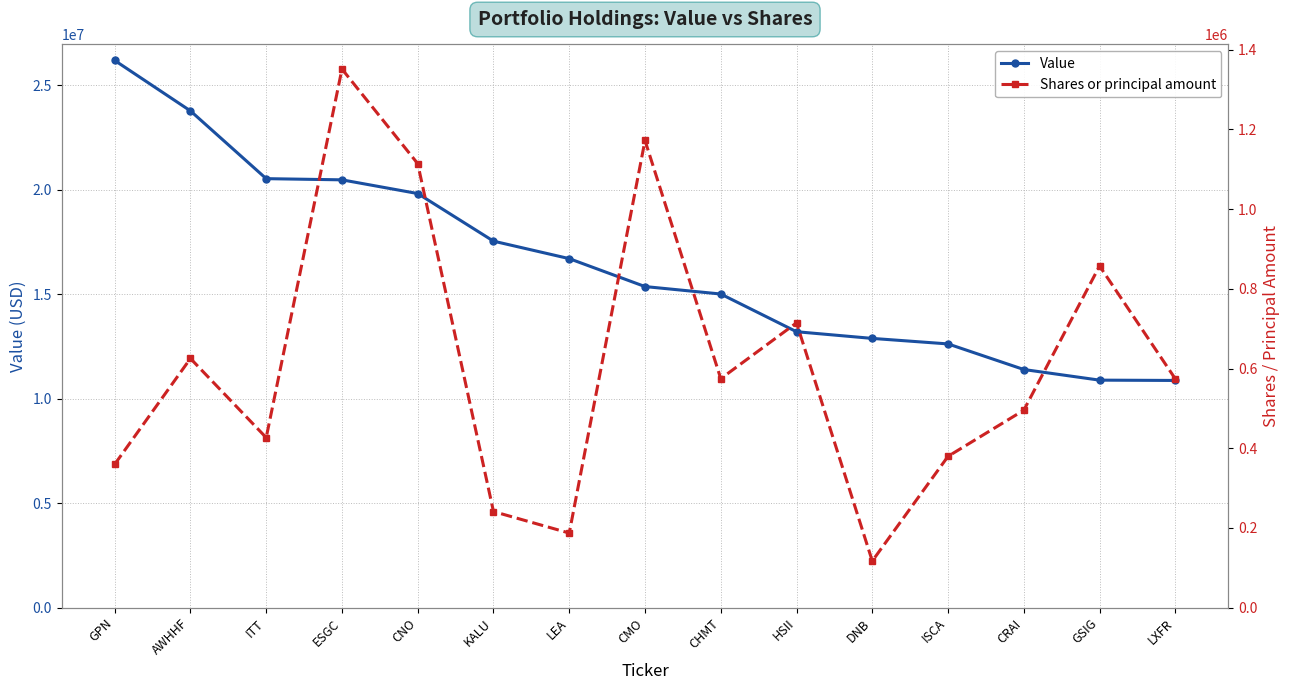

What position from the right is LEA?

9